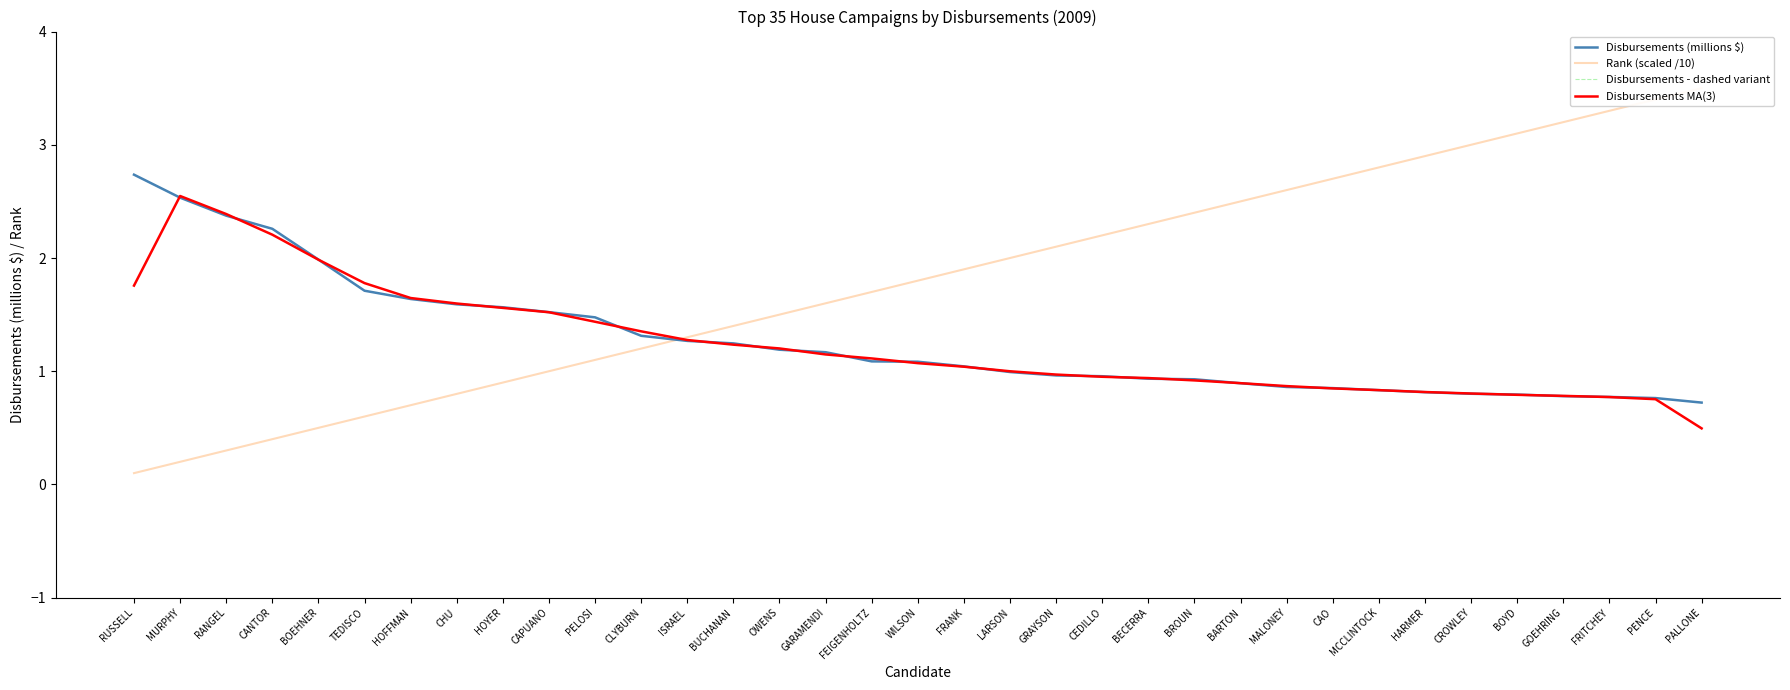

What value does the Disbursements - dashed variant series have at BROUN?

0.9